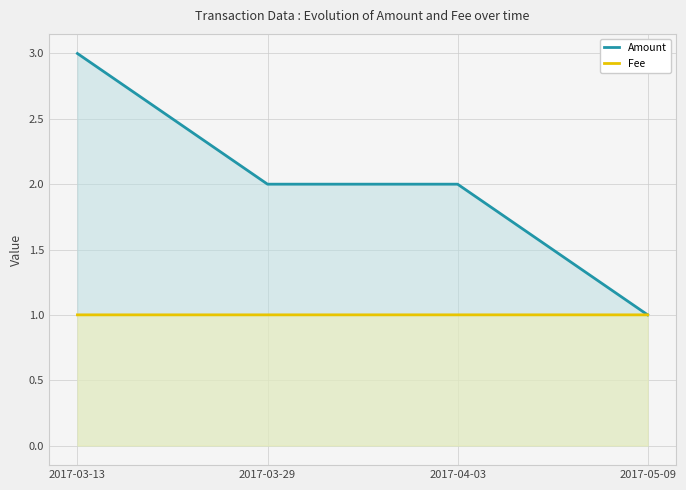

At which label does Fee reach its minimum?

2017-03-13